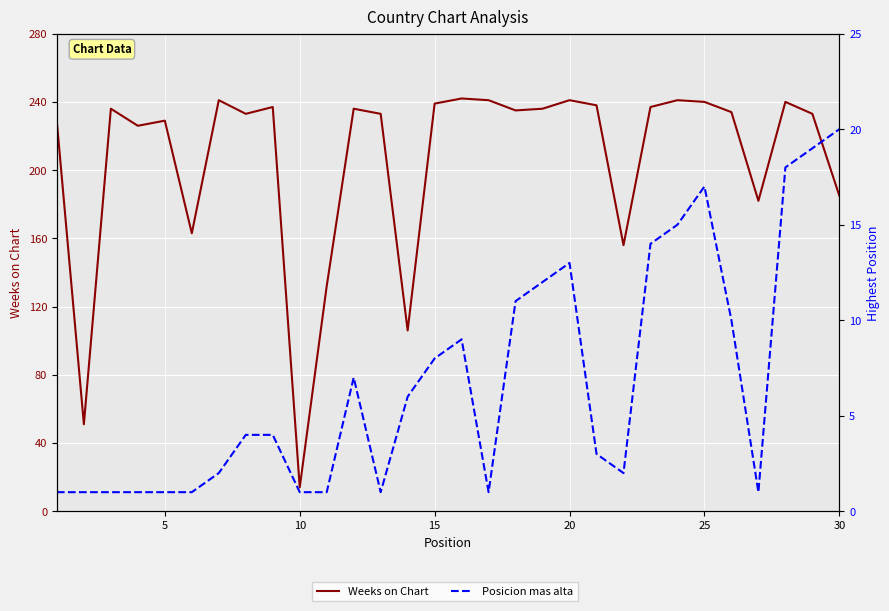

What is the difference between the second highest and minimum values in the Posicion mas alta series?

18